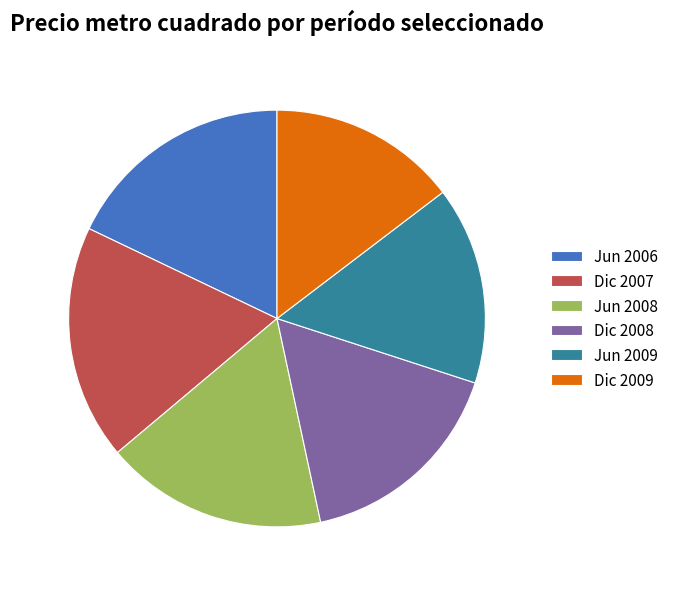

What is the smallest slice in the pie chart?

Dic 2009